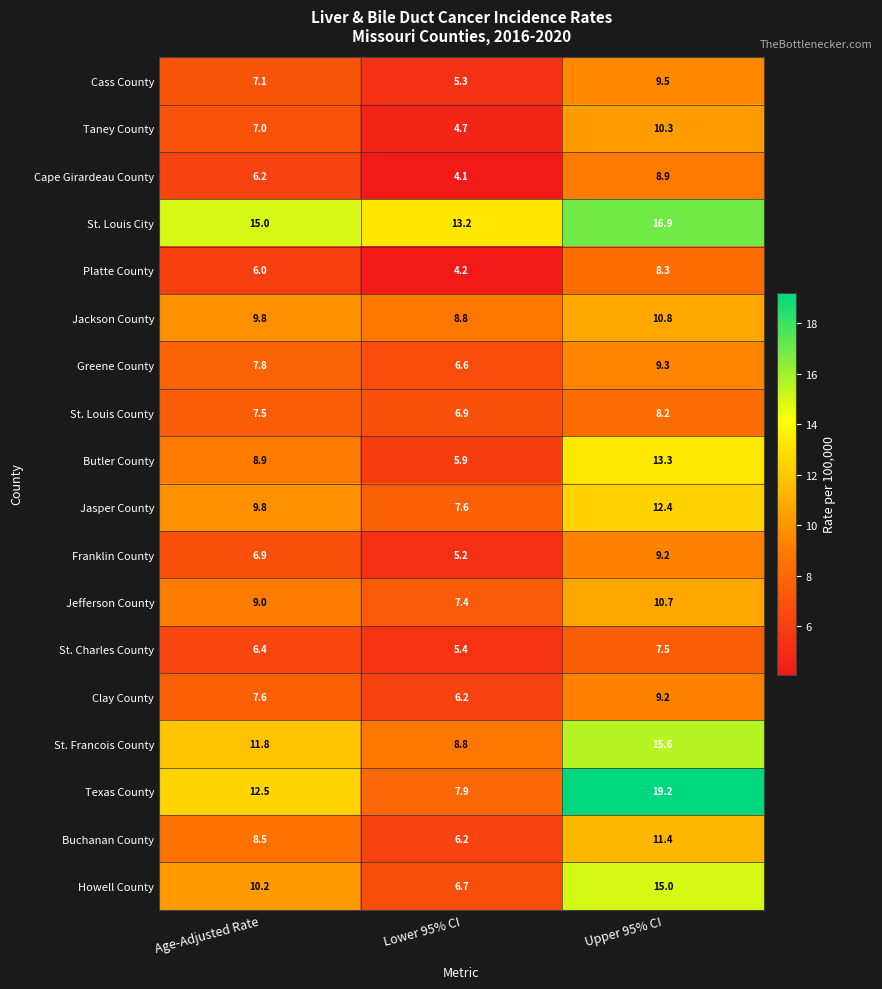

How many data points does each series have?

3